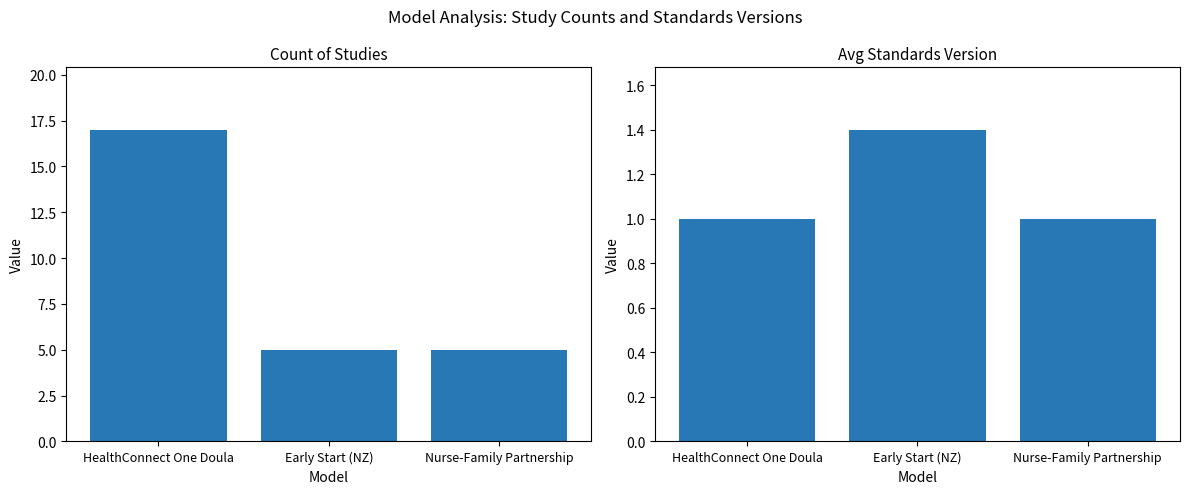

How many data points in Avg Standards Version are above 1?

1